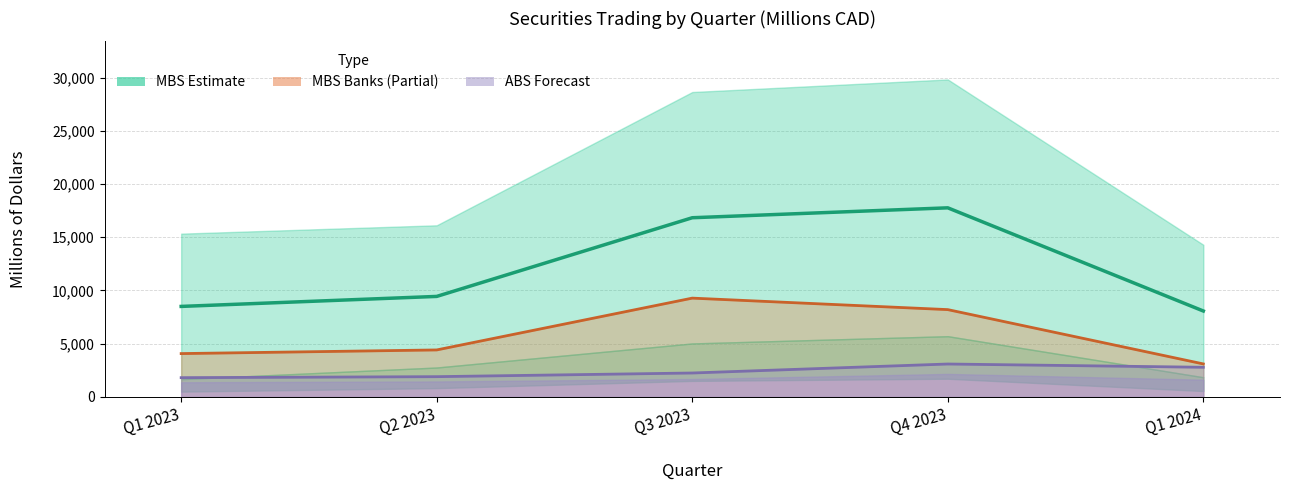

At which category does ABS Total Line reach its first local peak?

Q4 2023